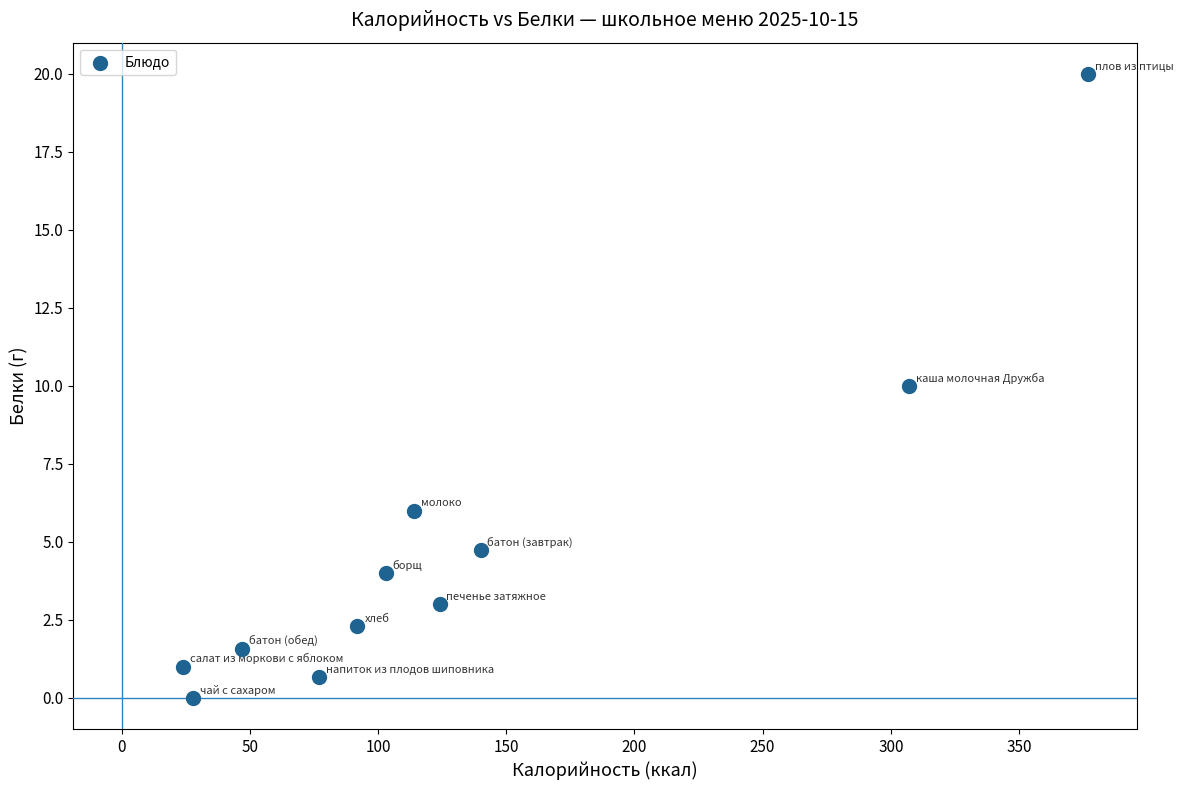

What is the range of X values (max minus min)?

353.0